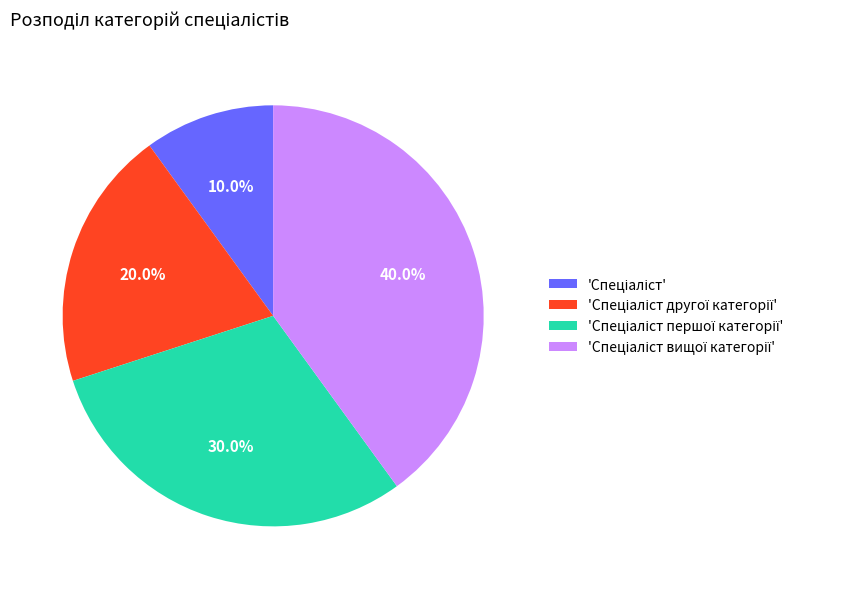

Is there any slice that represents more than half of the pie?

No